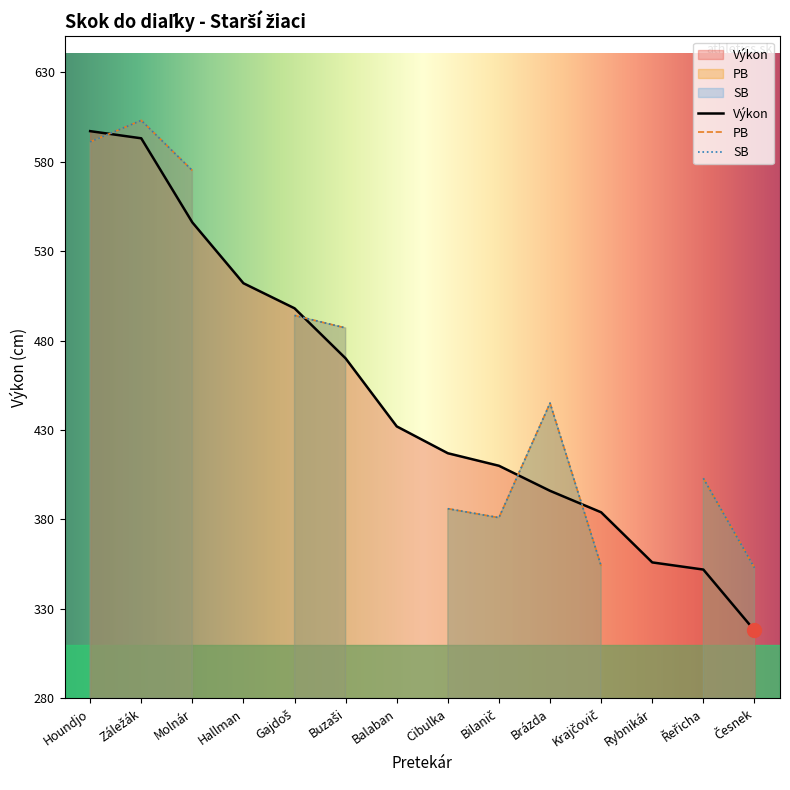

True or false: SB has more than 0 points higher than both neighbors.

True